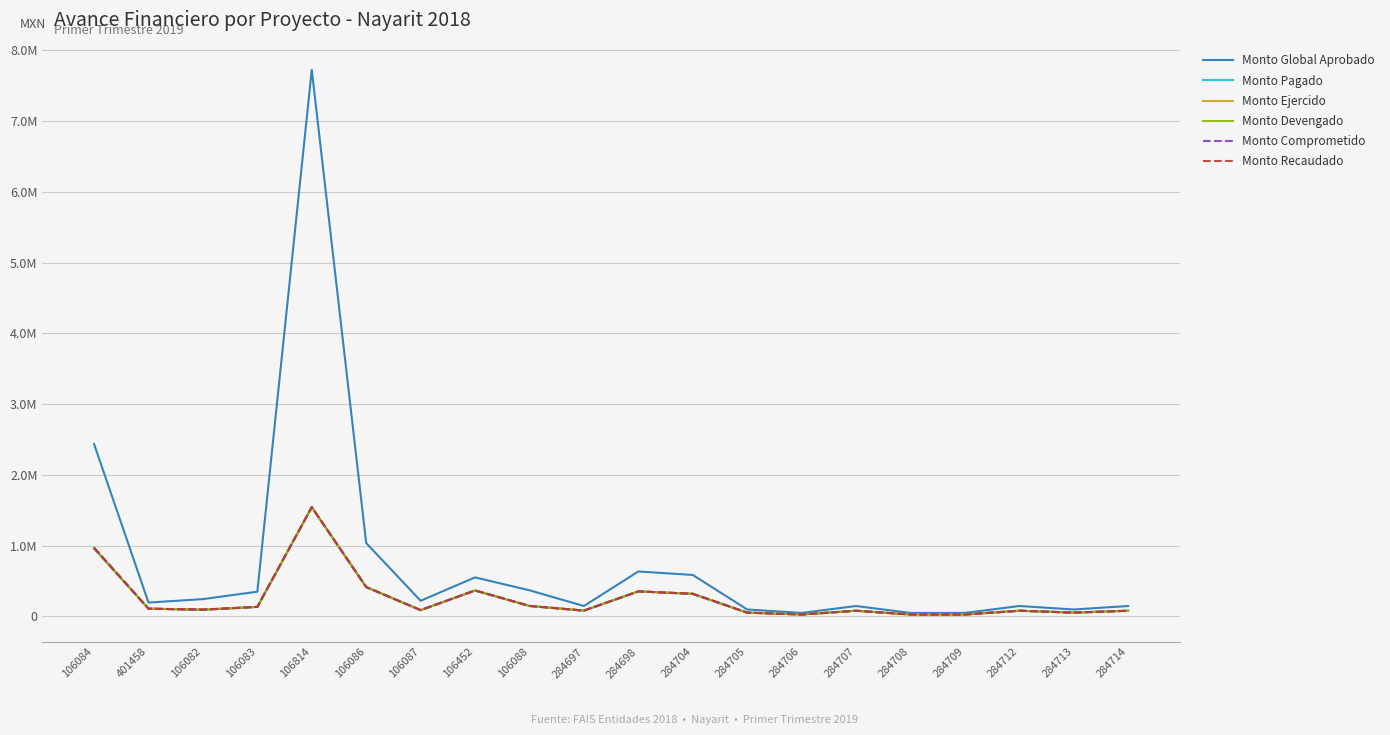

Which series has the widest spread of values?

Monto Global Aprobado